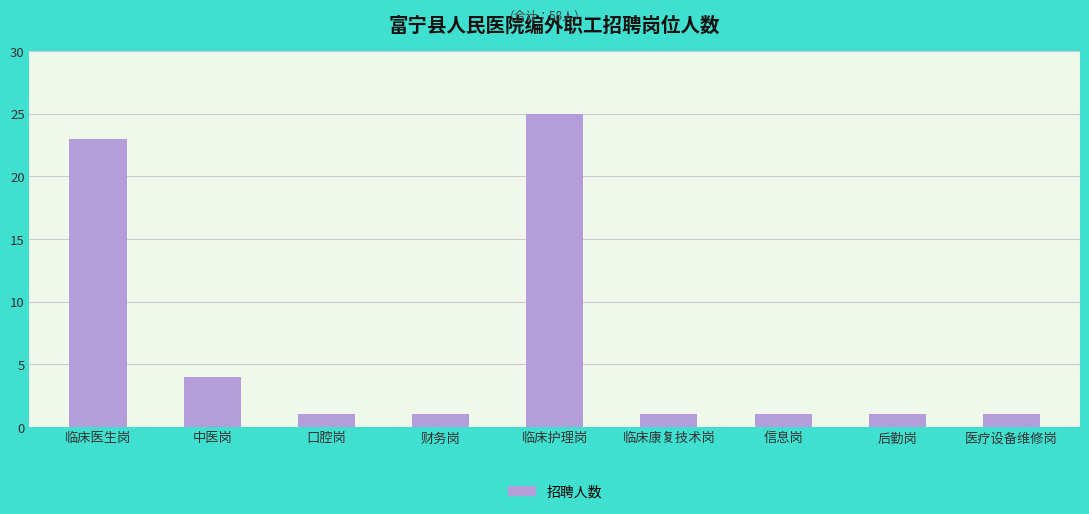

Which label corresponds to the largest value in the chart?

临床护理岗